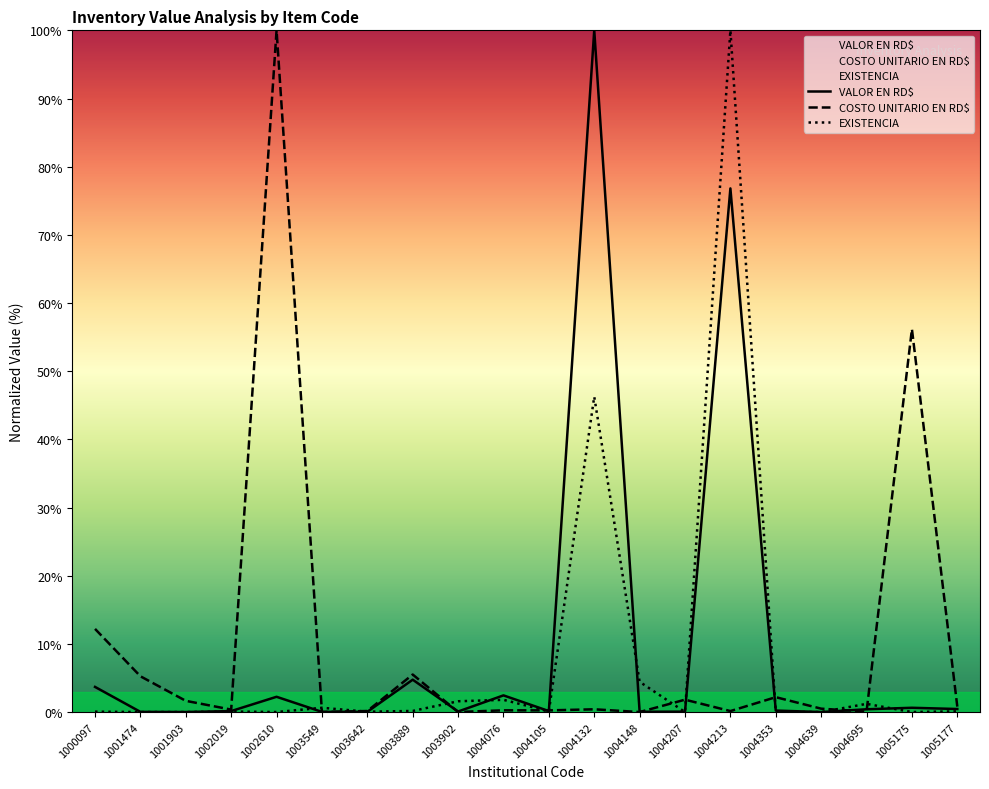

At which label does EXISTENCIA reach its minimum?

1001474